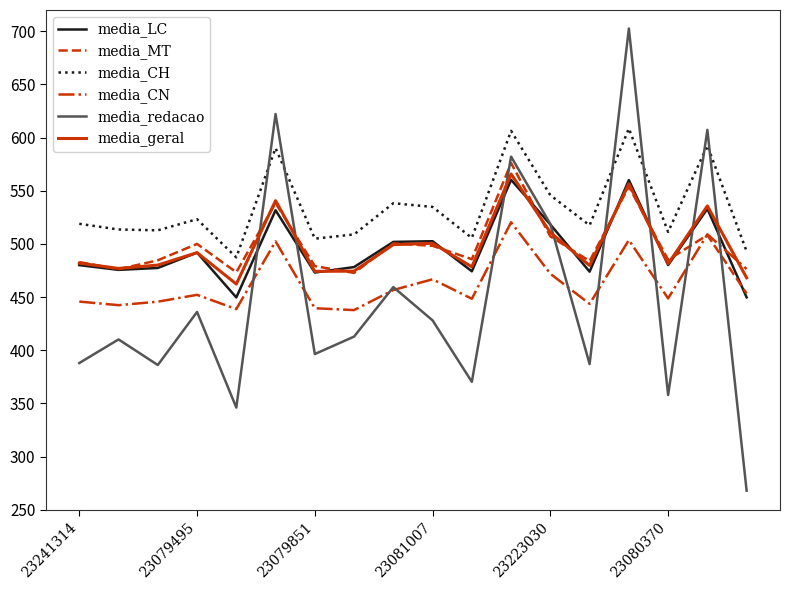

True or false: media_redacao and media_LC cross at least once.

True